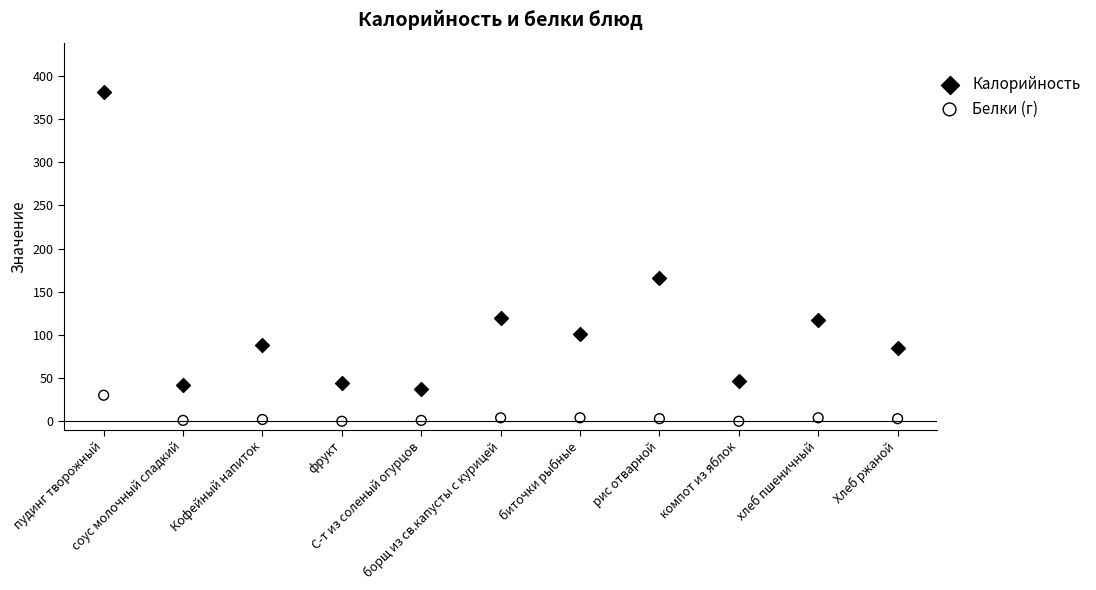

In the Калорийность series, what Y value is closest to 209?

166.0